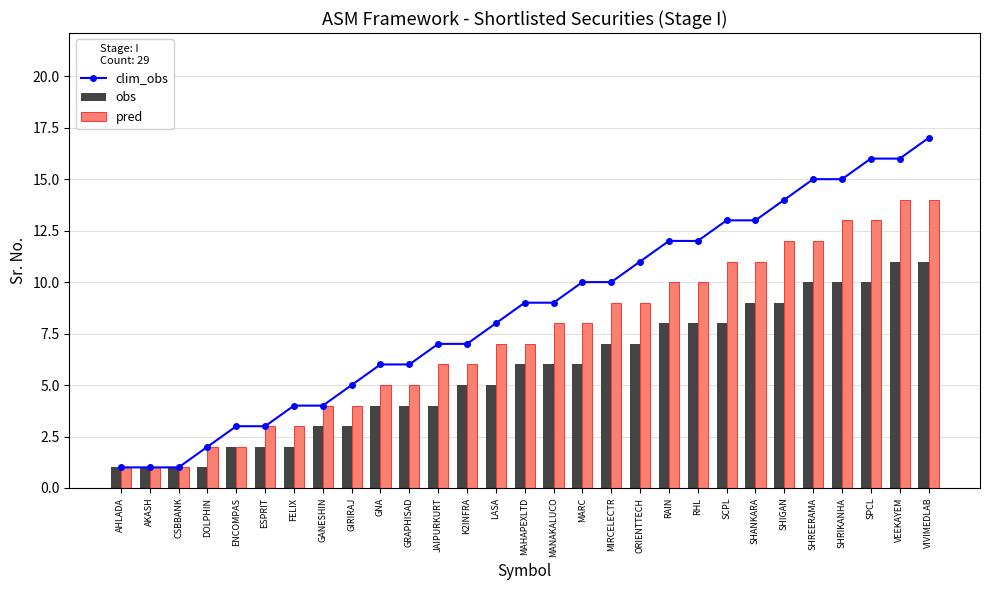

List the labels in order of obs value, largest first.

VEEKAYEM, VIVIMEDLAB, SHREERAMA, SHRIKANHA, SPCL, SHANKARA, SHIGAN, RAIN, RHL, SCPL, MIRCELECTR, ORIENTTECH, MAHAPEXLTD, MANAKALUCO, MARC, K2INFRA, LASA, GNA, GRAPHISAD, JAIPURKURT, GANESHIN, GIRIRAJ, ENCOMPAS, ESPRIT, FELIX, AHLADA, AKASH, CSBBANK, DOLPHIN